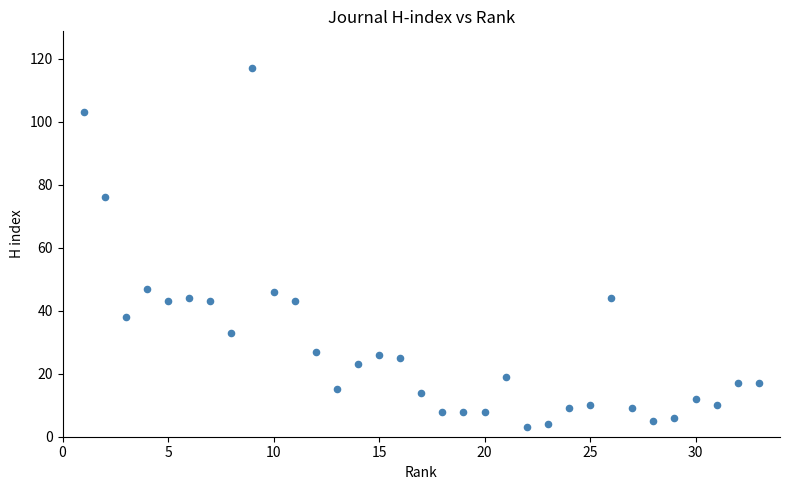

What is the range of X values (max minus min)?

32